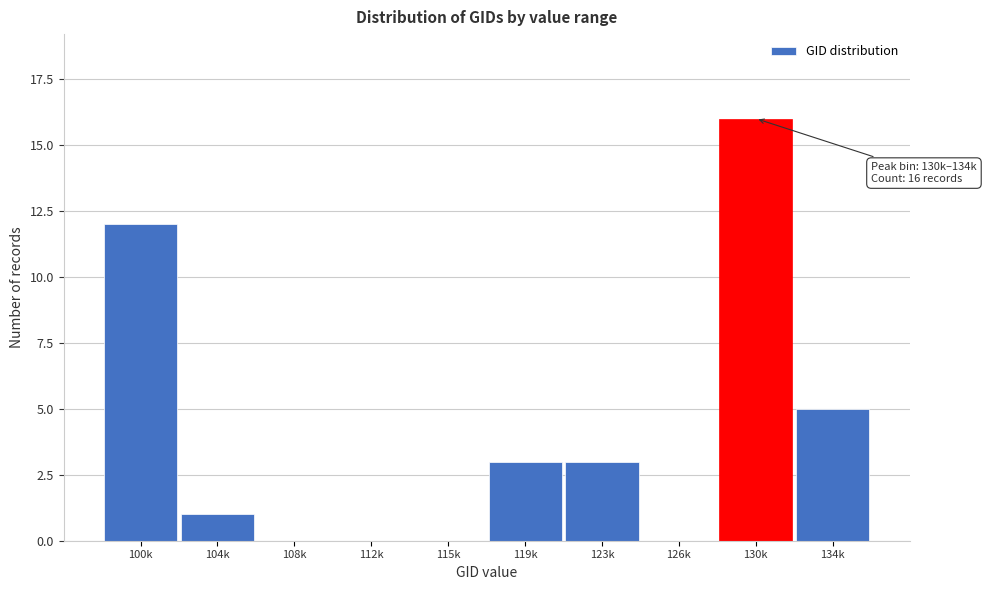

Reading left to right, what are all the values shown in this chart?

100k=12	104k=1	108k=0	112k=0	115k=0	119k=3	123k=3	126k=0	130k=16	134k=5